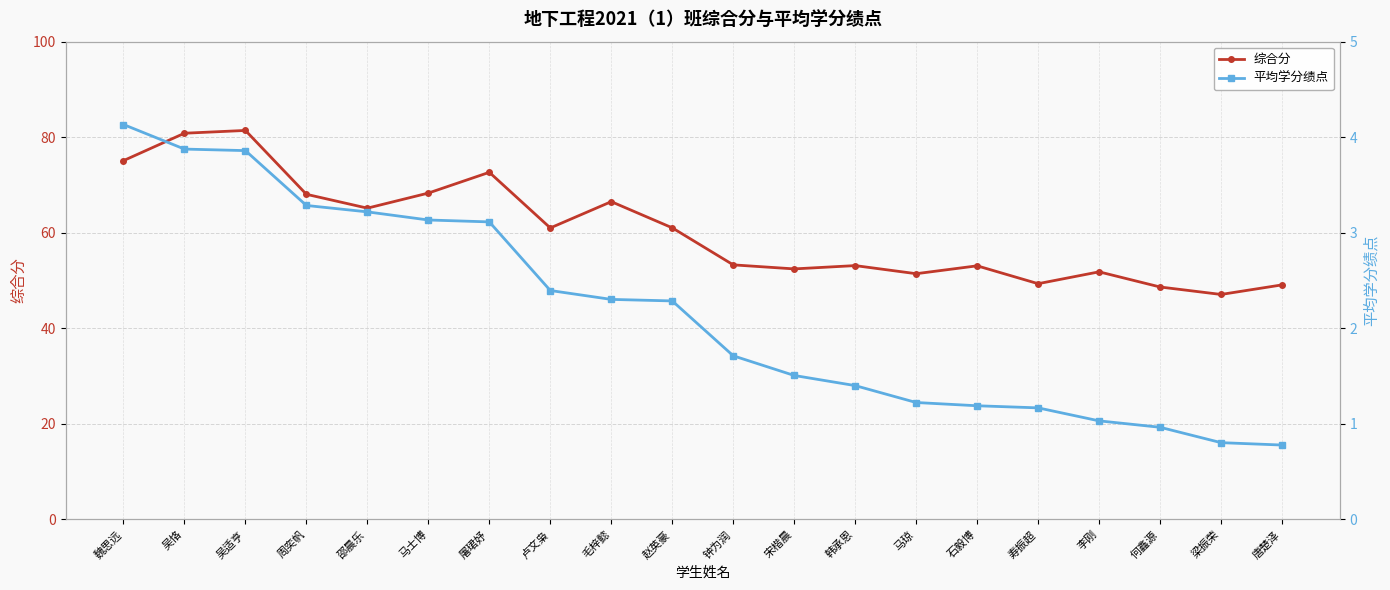

Reading left to right, transcribe all the data shown in this chart.

综合分: 75.1	80.8	81.4	68.1	65.2	68.3	72.7	61.0	66.5	61.0	53.3	52.4	53.1	51.4	53.1	49.3	51.8	48.7	47.1	49.1
平均学分绩点: 4.1	3.9	3.9	3.3	3.2	3.1	3.1	2.4	2.3	2.3	1.7	1.5	1.4	1.2	1.2	1.2	1.0	1.0	0.8	0.8